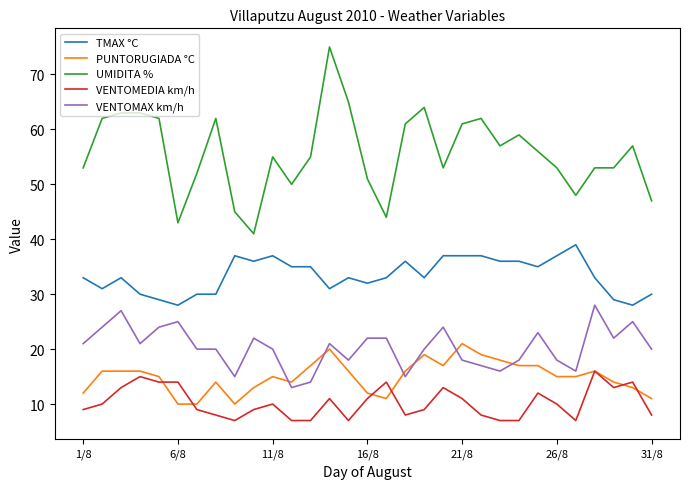

Rank the series by their maximum value, from lowest to highest.

VENTOMEDIA km/h, PUNTORUGIADA °C, VENTOMAX km/h, TMAX °C, UMIDITA %